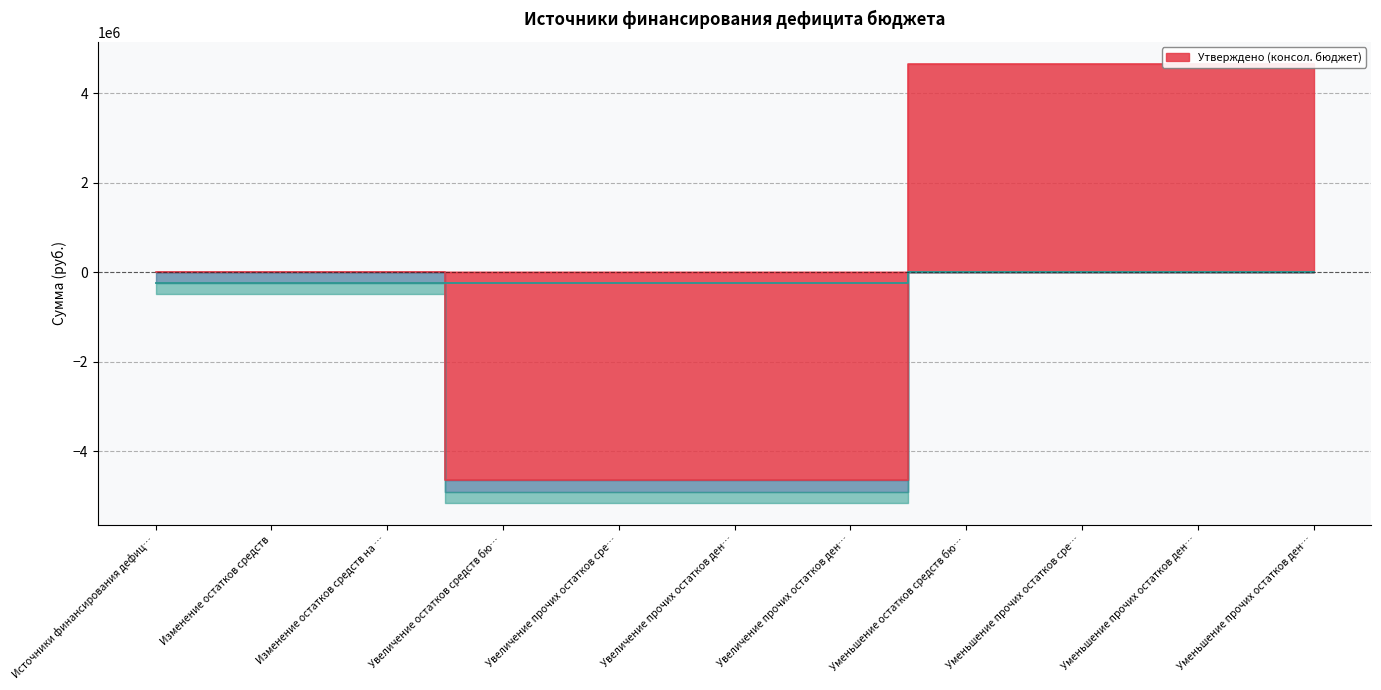

Which series has the widest spread of values?

Утверждено (консол. бюджет)